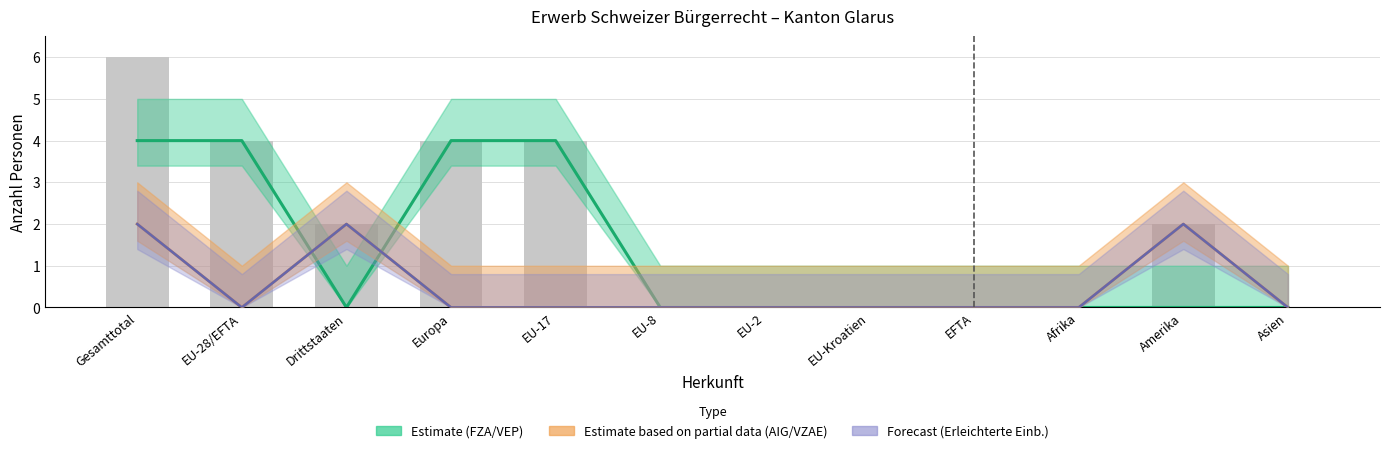

Between Europa and EFTA, which series saw the biggest shift?

Estimate (FZA/VEP)